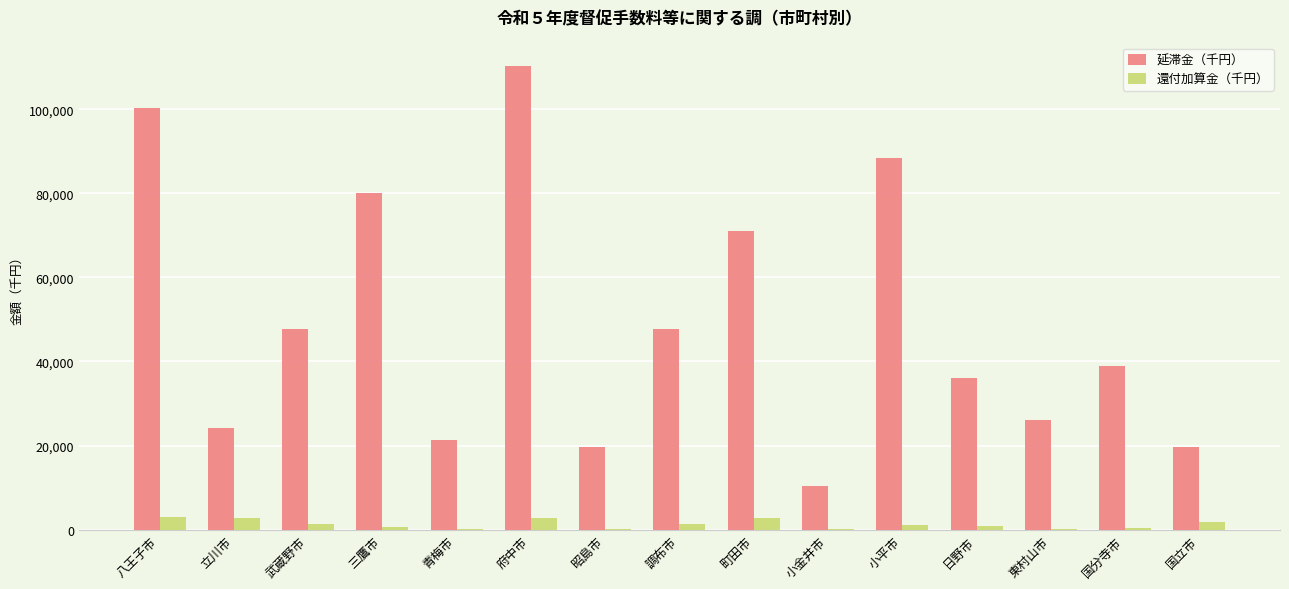

What are all the series names shown in the legend?

延滞金（千円）, 還付加算金（千円）